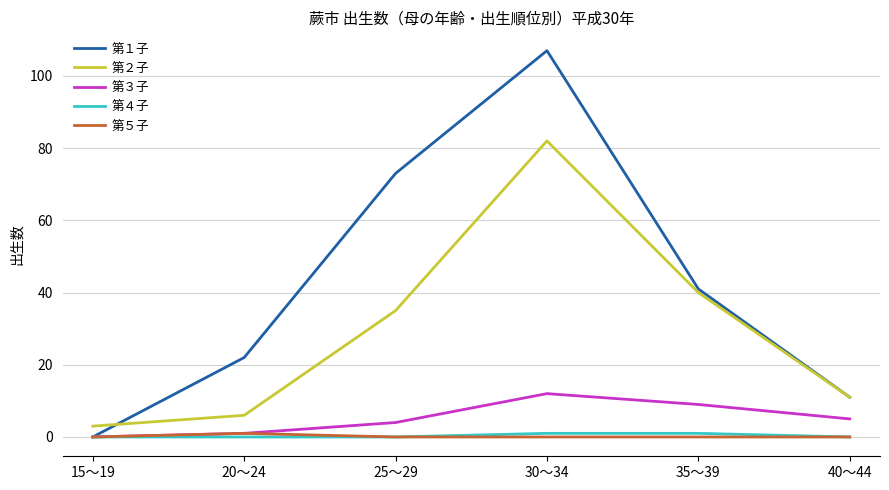

Is this an area chart (filled region under the line)?

No